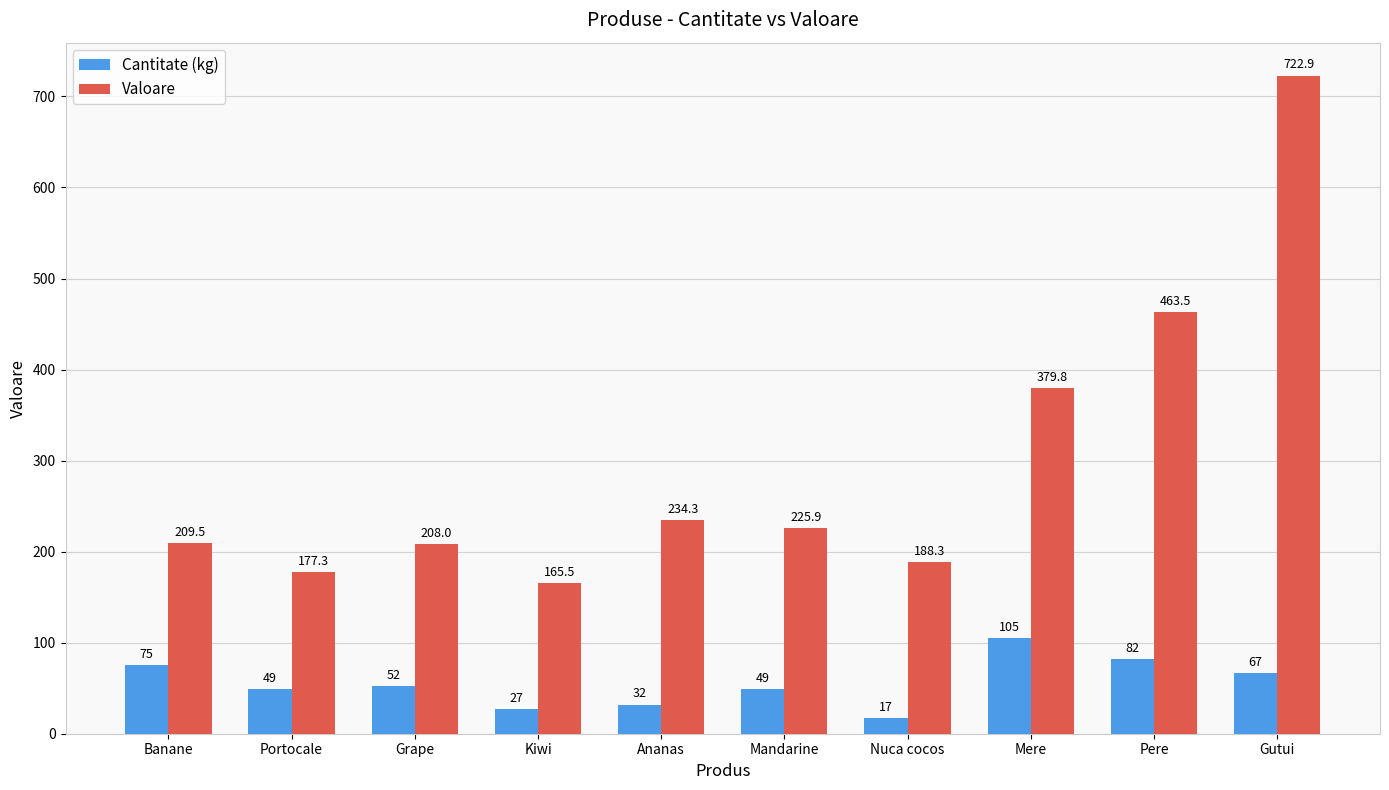

Rank the series at Mandarine from highest to lowest value.

Valoare, Cantitate (kg)